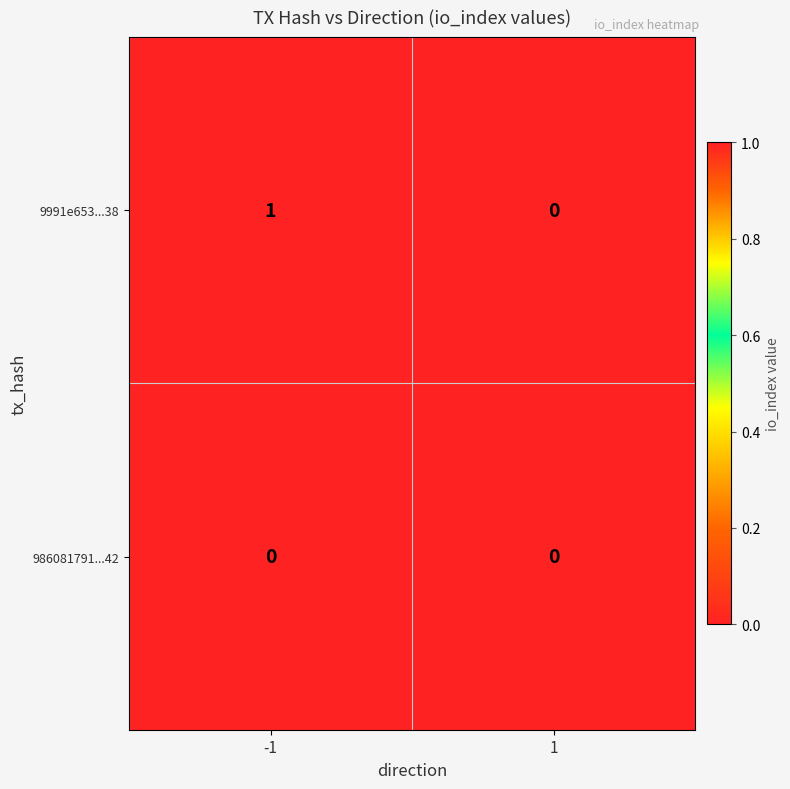

Between -1 and 1, which series saw the biggest shift?

9991e653...38